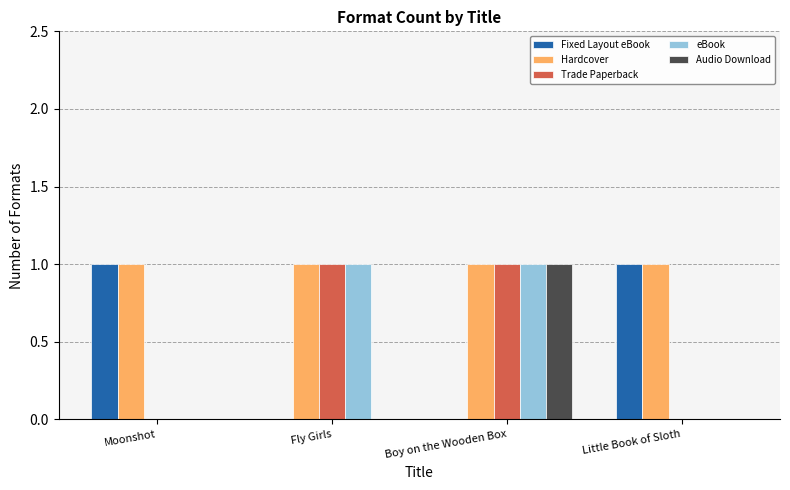

The value of eBook at Boy on the Wooden Box is 1. True or false?

True